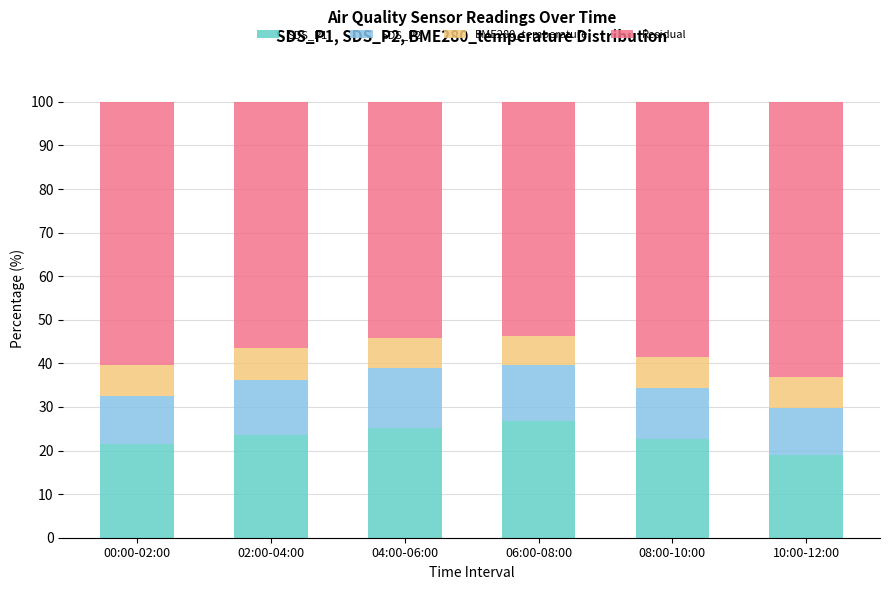

What is the minimum value for SDS_P1?

18.9